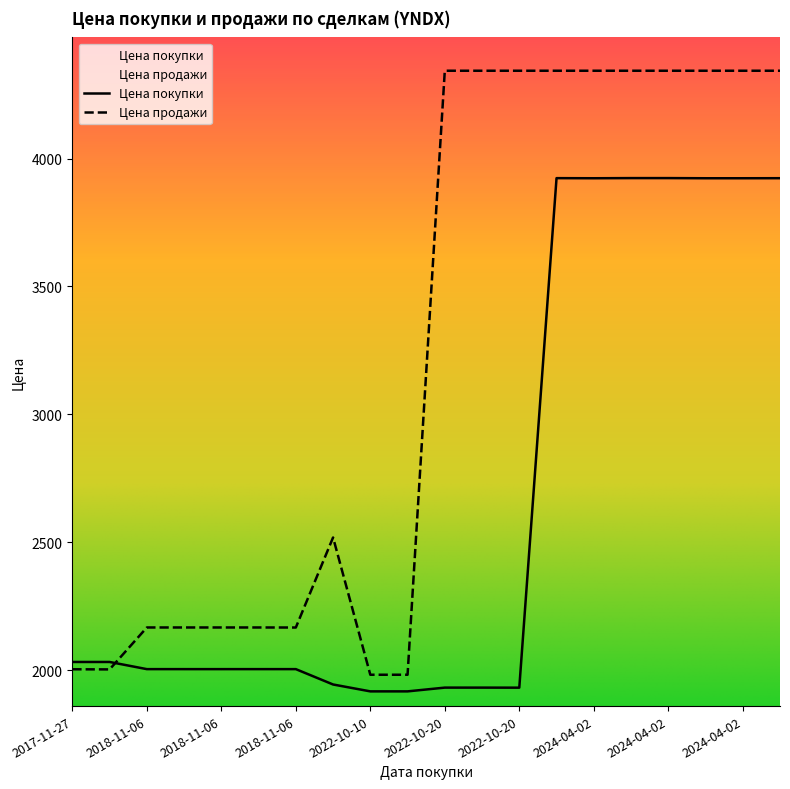

Rank the series by their average value, from highest to lowest.

Цена продажи, Цена покупки